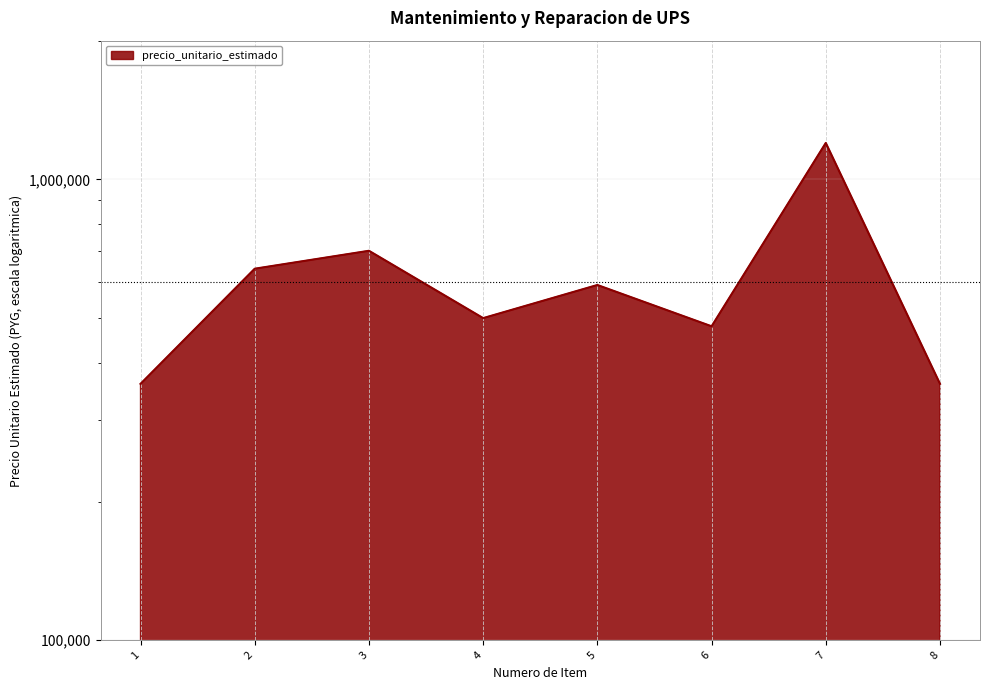

Reading left to right, transcribe all the data shown in this chart.

1=360000	2=640000	3=700000	4=500000	5=590000	6=480000	7=1200000	8=360000